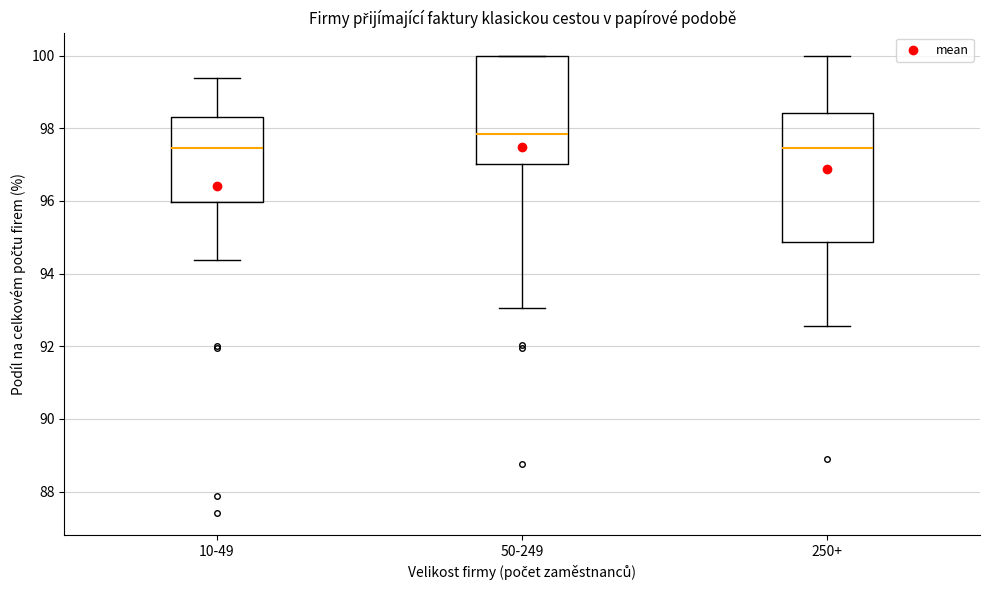

Comparing the boxes themselves (not the whiskers), which one is the tallest?

250+